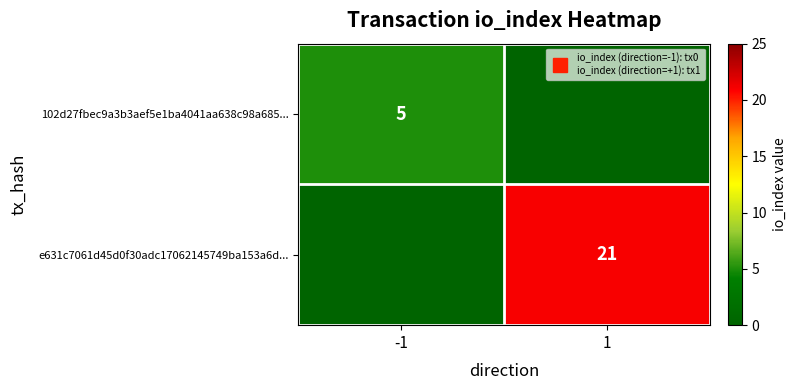

How many positive values does the 102d27fbec9a3b3aef5e1ba4041aa638c98a685... series have?

1